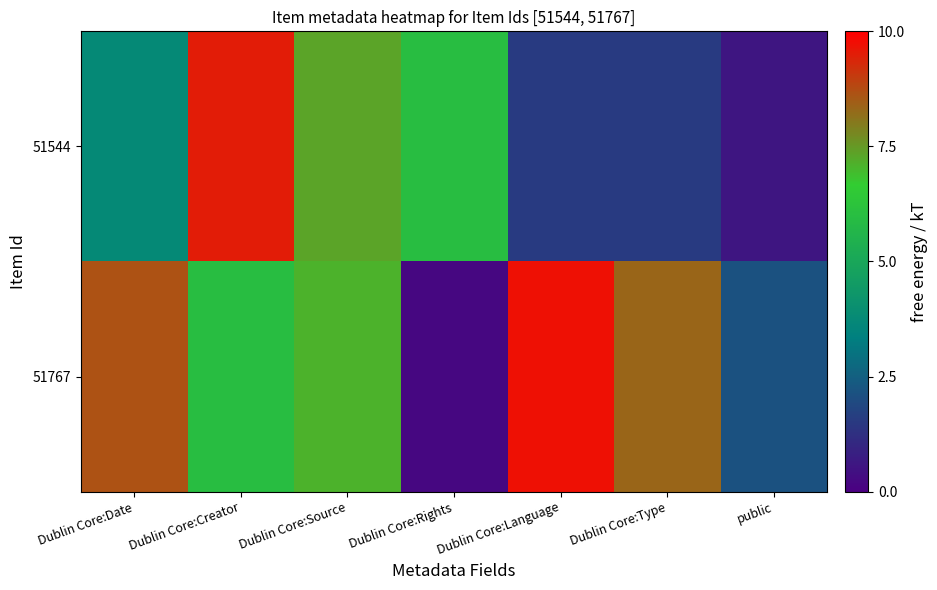

Which series has the largest total across all categories?

51767